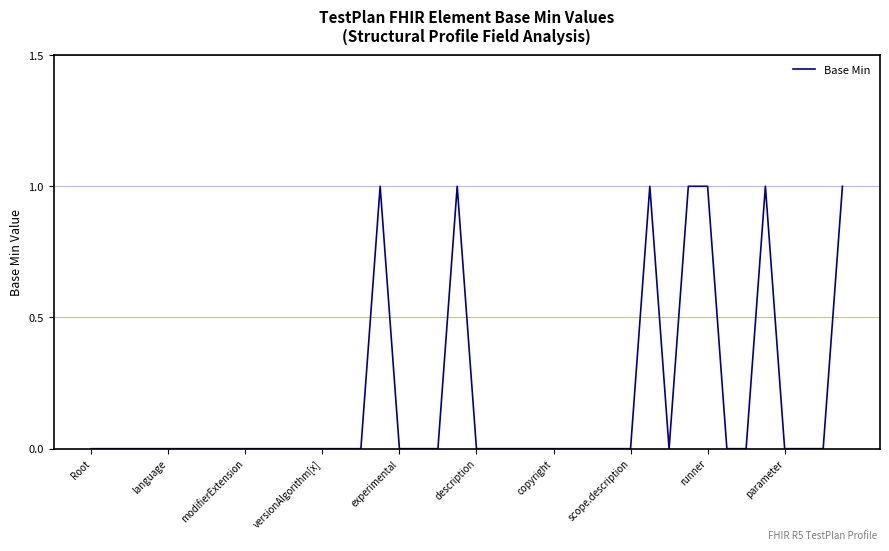

Which category has the lowest value across all series?

Root